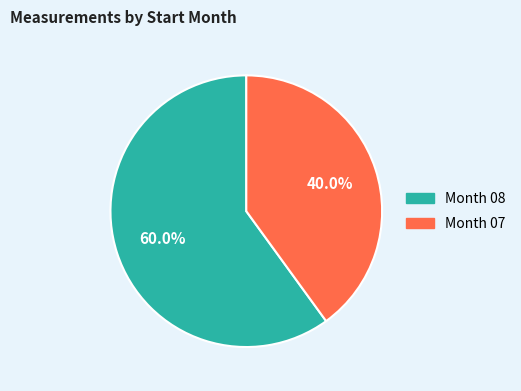

Is the sum of Month 08 and Month 07 greater than half?

Yes